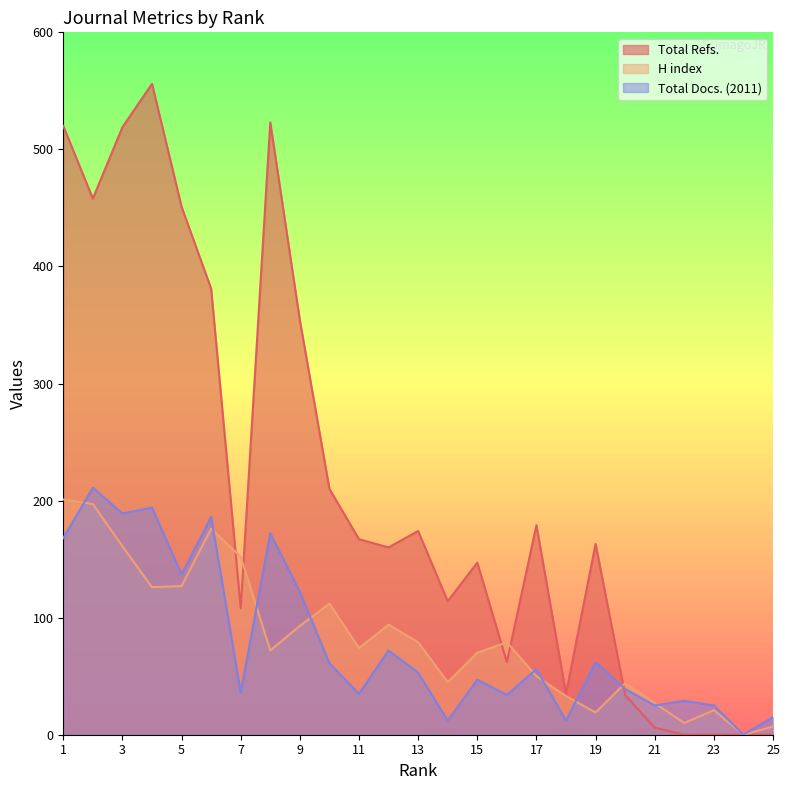

How many lines are shown in the chart?

3